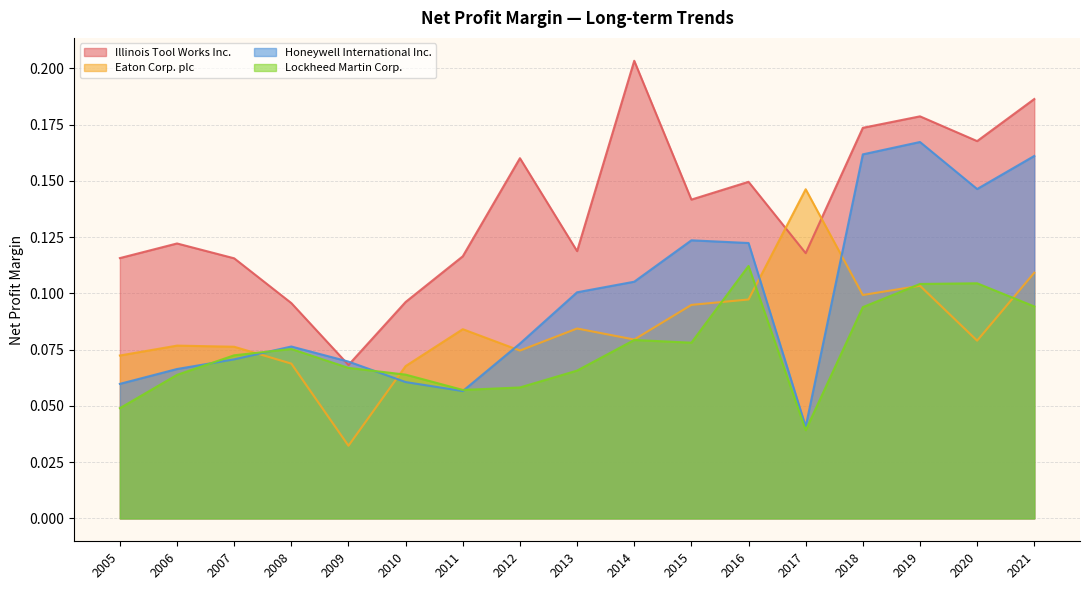

How many interior local peaks does the Illinois Tool Works Inc. series have?

5